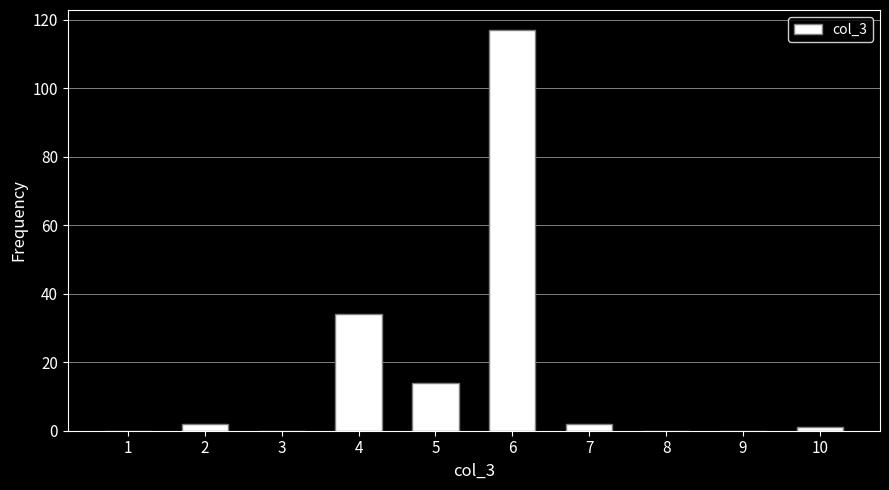

Reading right to left, list all the values displayed in this chart.

10=1	9=0	8=0	7=2	6=117	5=14	4=34	3=0	2=2	1=0